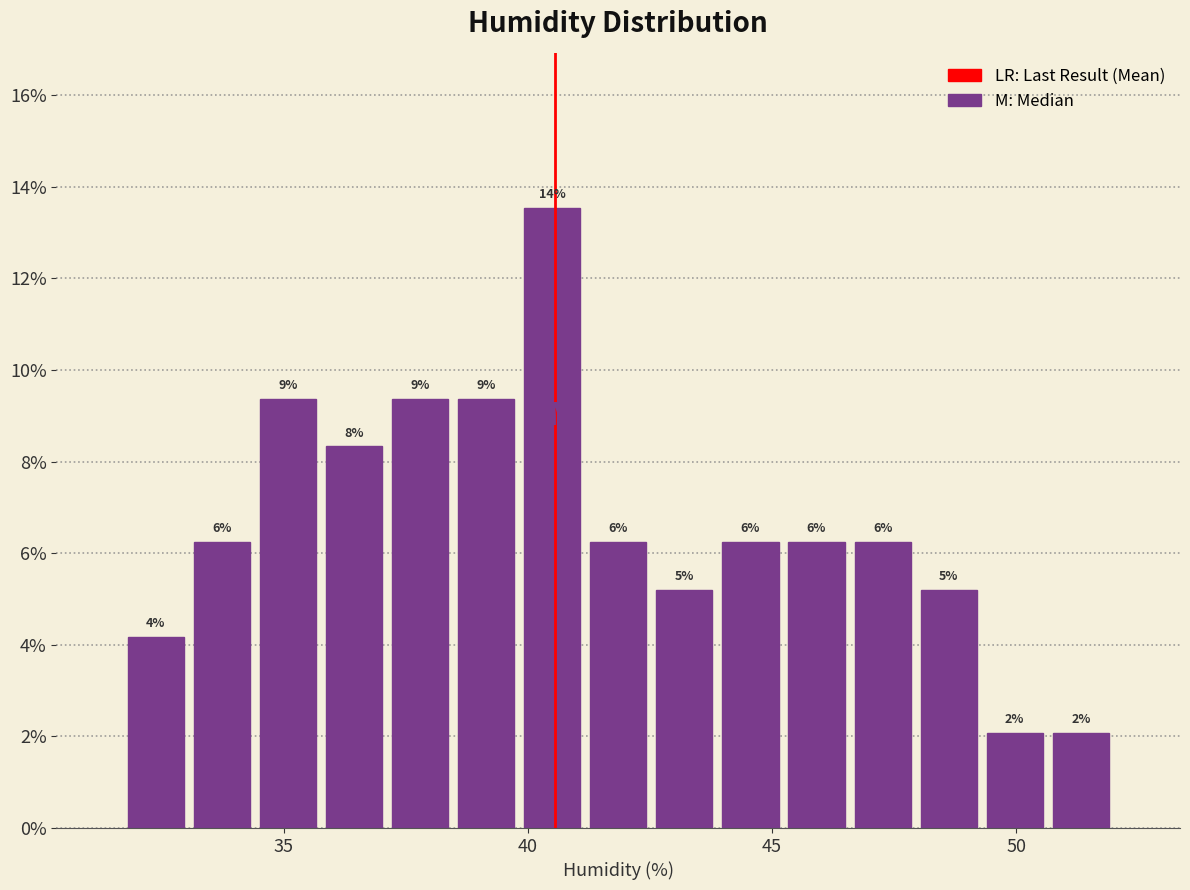

Around what value on the x-axis is the tallest bar? Give the approximate position of its centre, as read against the axis.

40.5